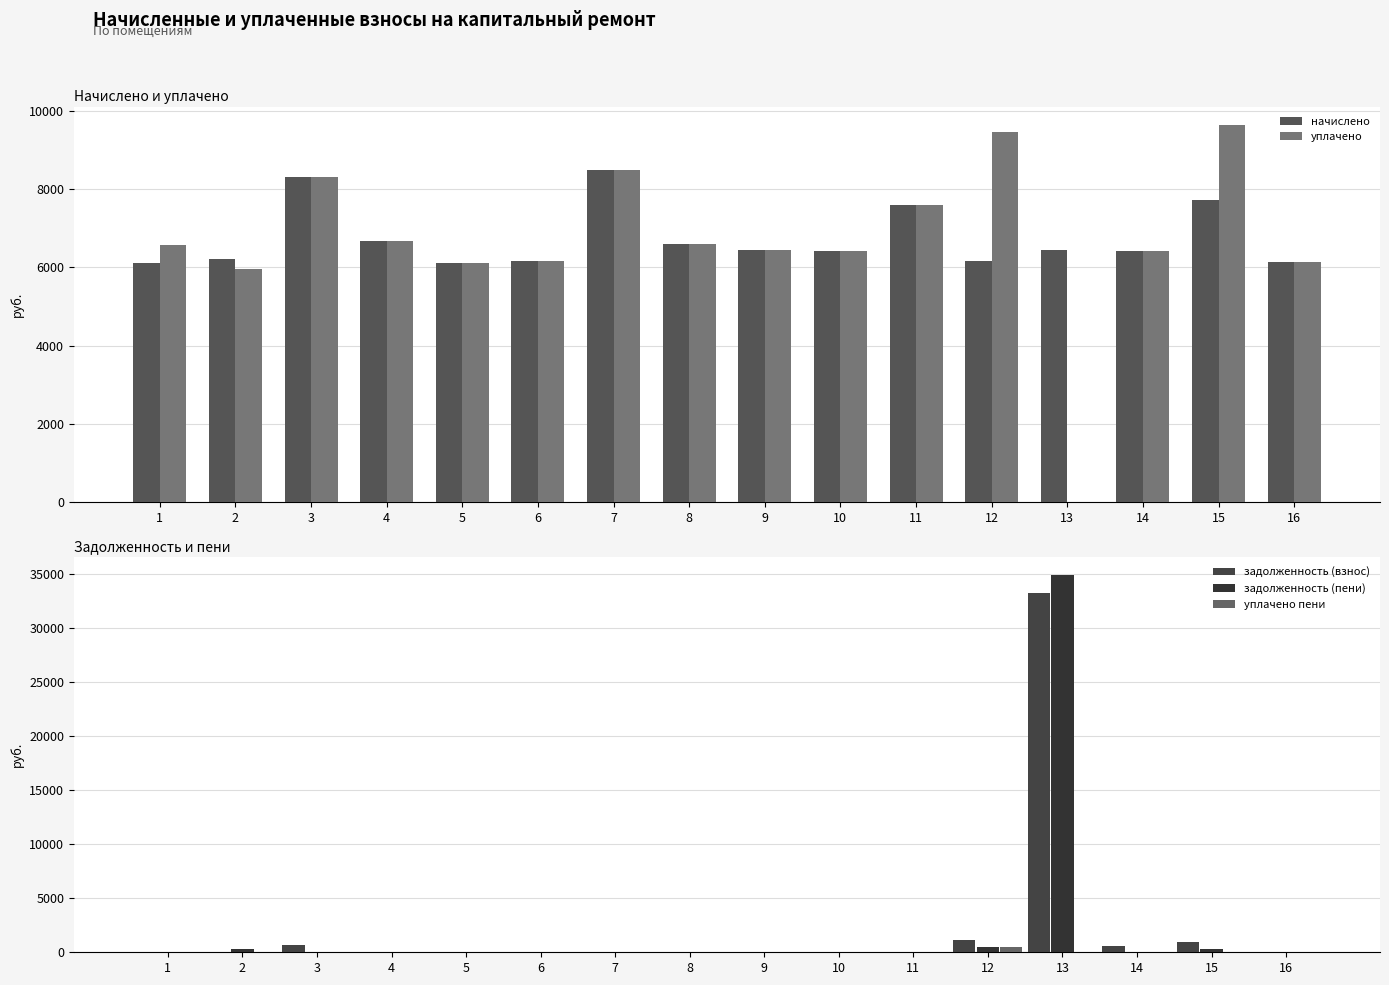

What is the value of the начислено bar at the 10th from the left?

6420.5